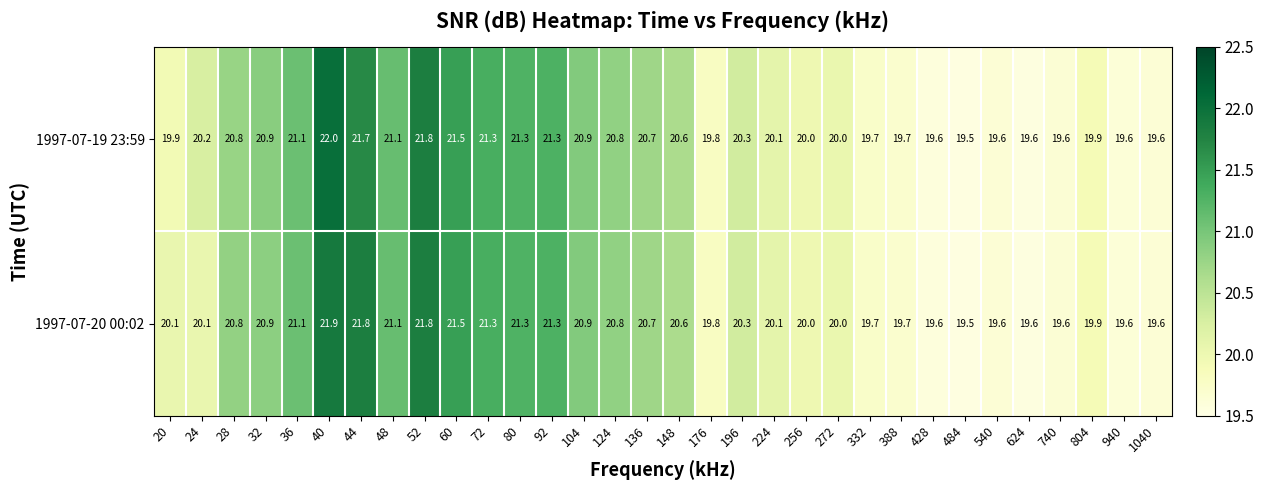

Count the number of categories in the chart.

32